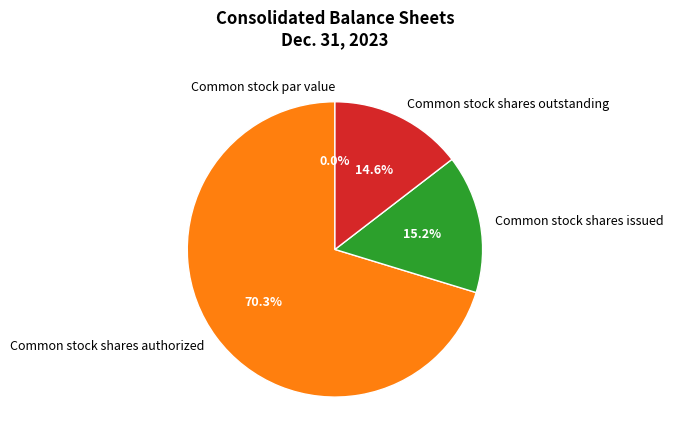

What is the largest slice in the pie chart?

Common stock shares authorized